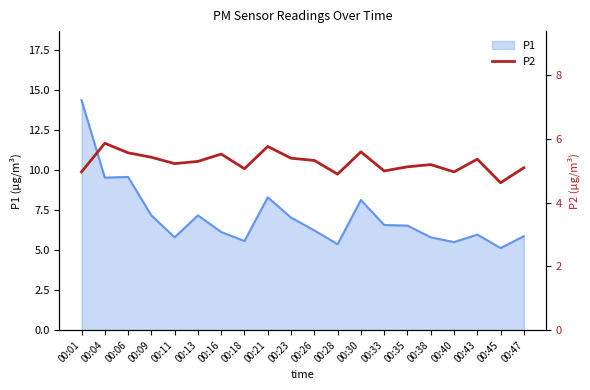

Is it true that P1 equals 2.2 at 00:09?

False